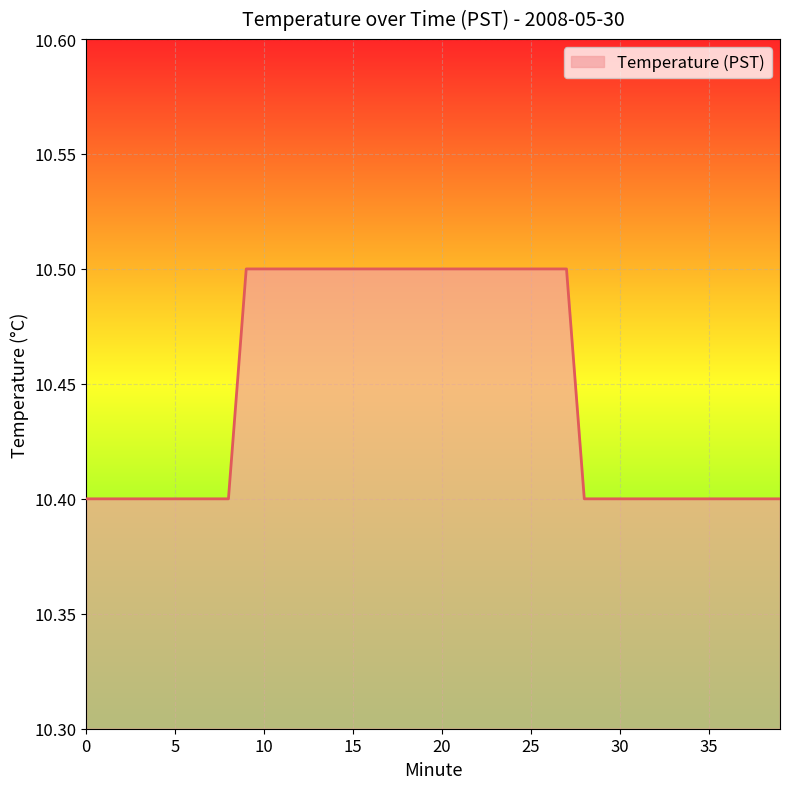

What is the greatest value displayed?

10.5